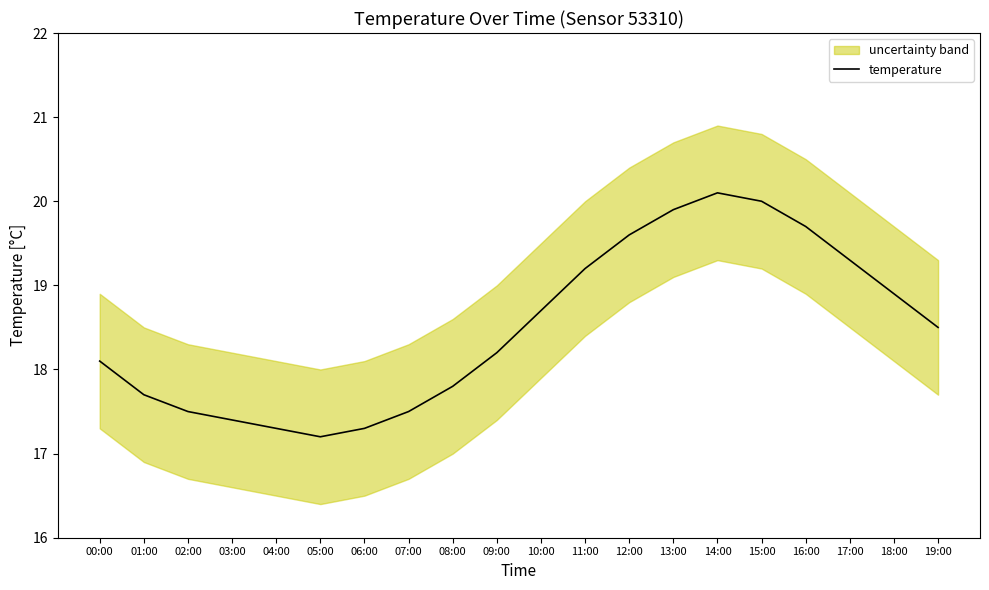

Rank the categories by value from highest to lowest.

14:00, 15:00, 13:00, 16:00, 12:00, 17:00, 11:00, 18:00, 10:00, 19:00, 09:00, 00:00, 08:00, 01:00, 02:00, 07:00, 03:00, 04:00, 06:00, 05:00